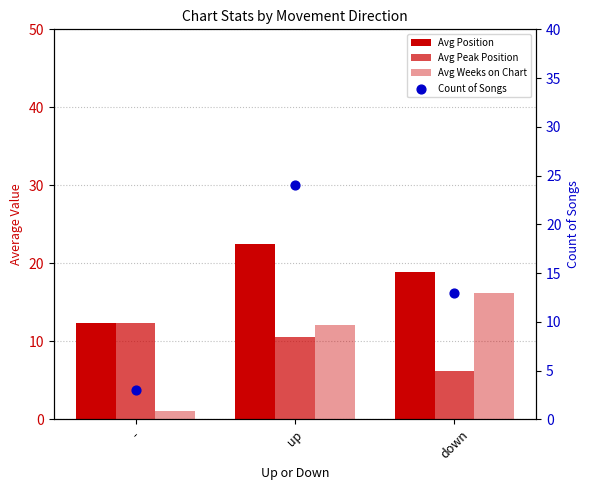

Is the value of Avg Peak Position at down greater than the value of Avg Weeks on Chart at down?

No